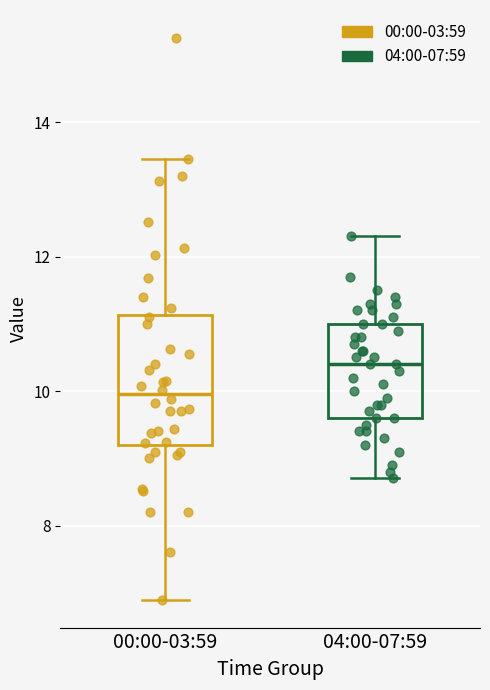

Which box's median line is the lowest?

00:00-03:59